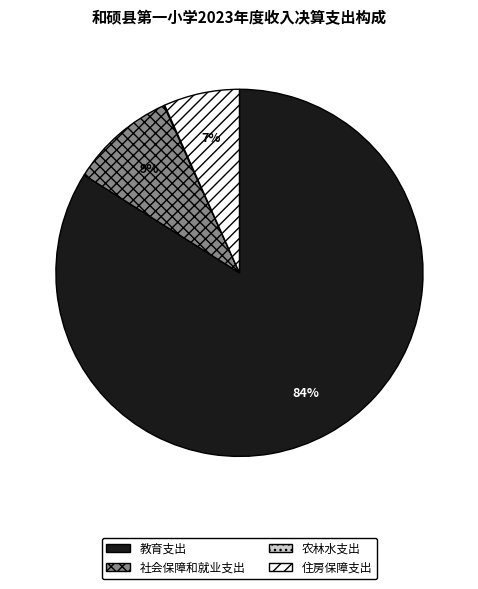

Is there a majority slice in this chart?

Yes